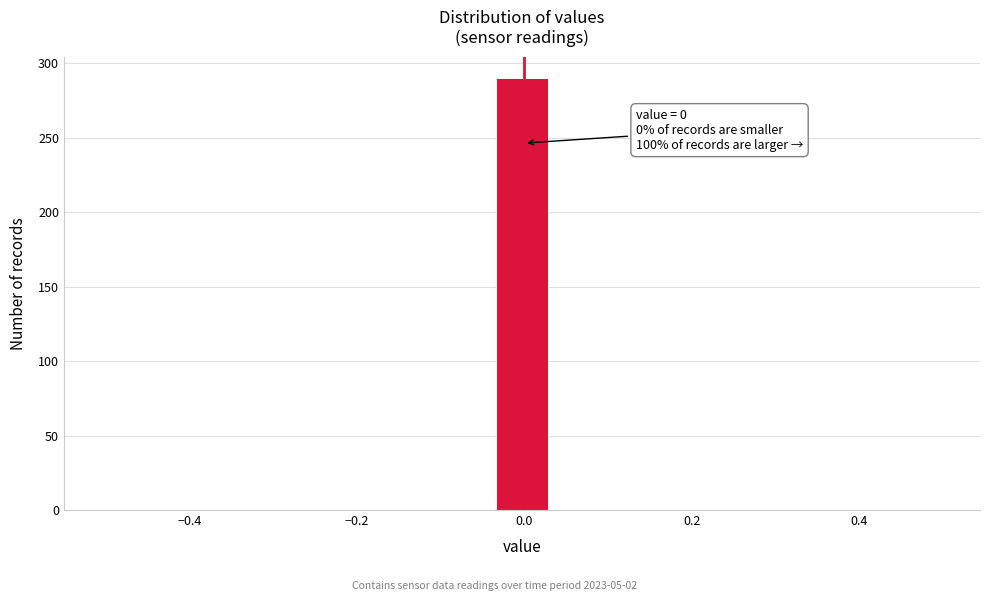

Read against the x-axis, roughly where is the centre of the tallest bar?

0.00